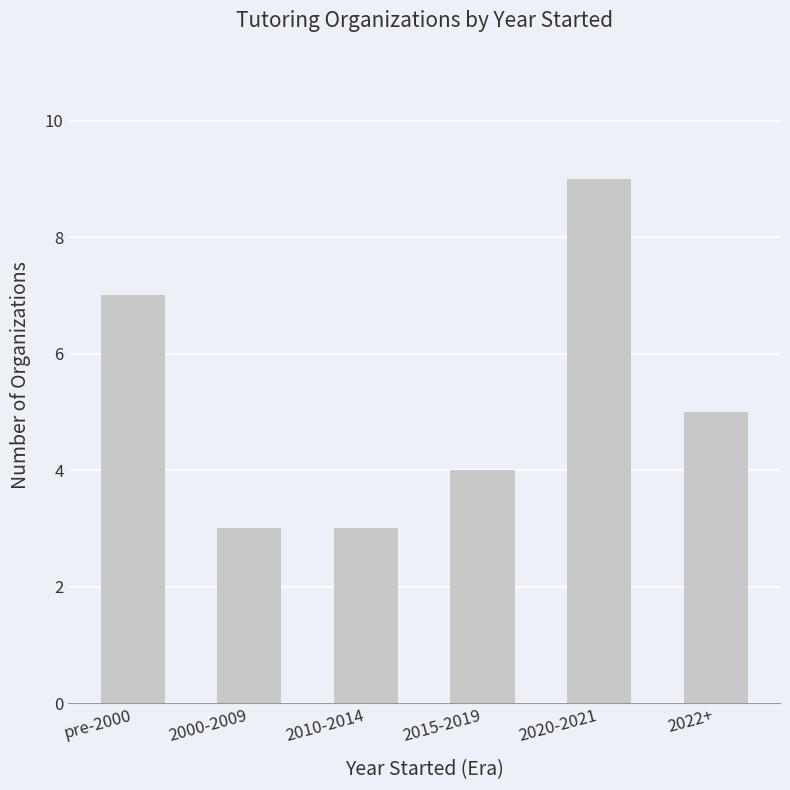

Count the values in the range 3 to 7.

5